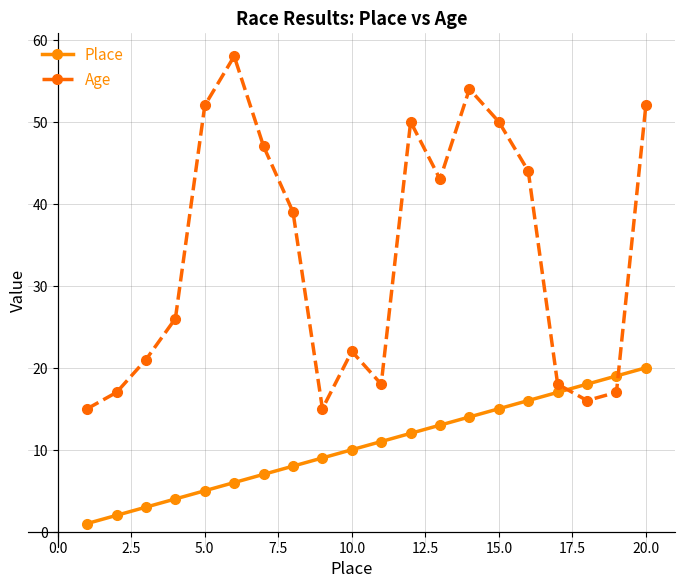

What is the minimum value shown in the chart?

1